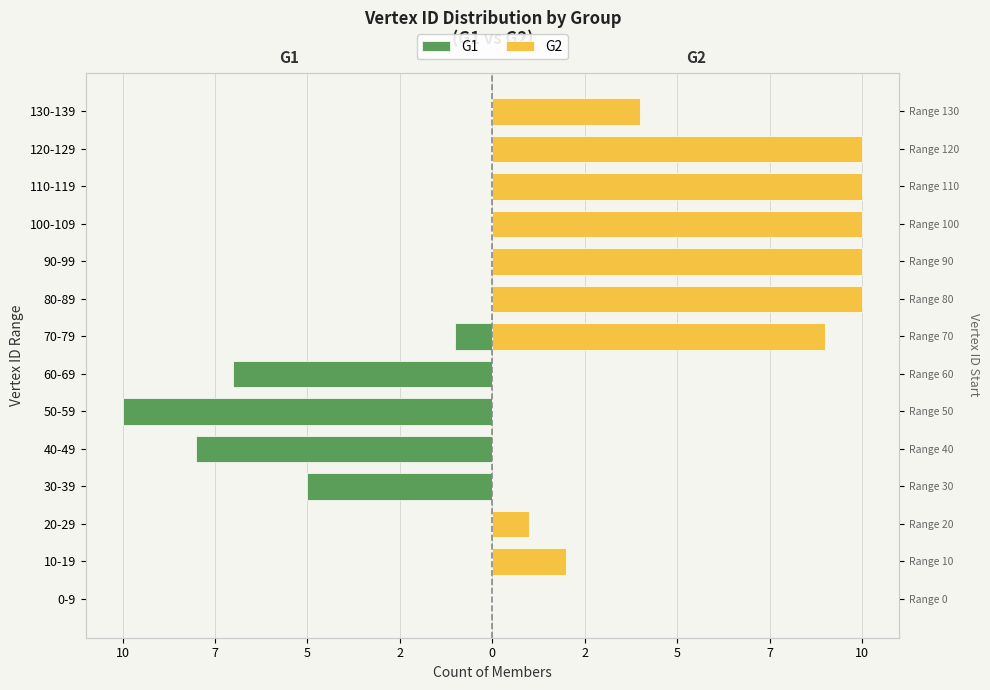

Reading right to left, transcribe all the data shown in this chart.

G1: 0	0	0	0	0	0	-1	-7	-10	-8	-5	0	0	0
G2: 4	10	10	10	10	10	9	0	0	0	0	1	2	0